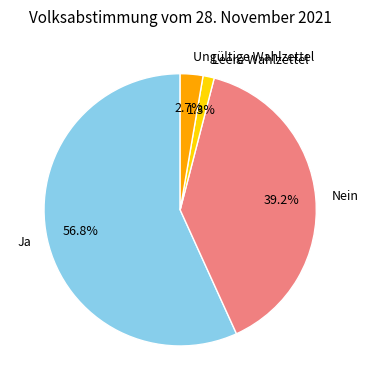

How many slices are in this pie chart?

4